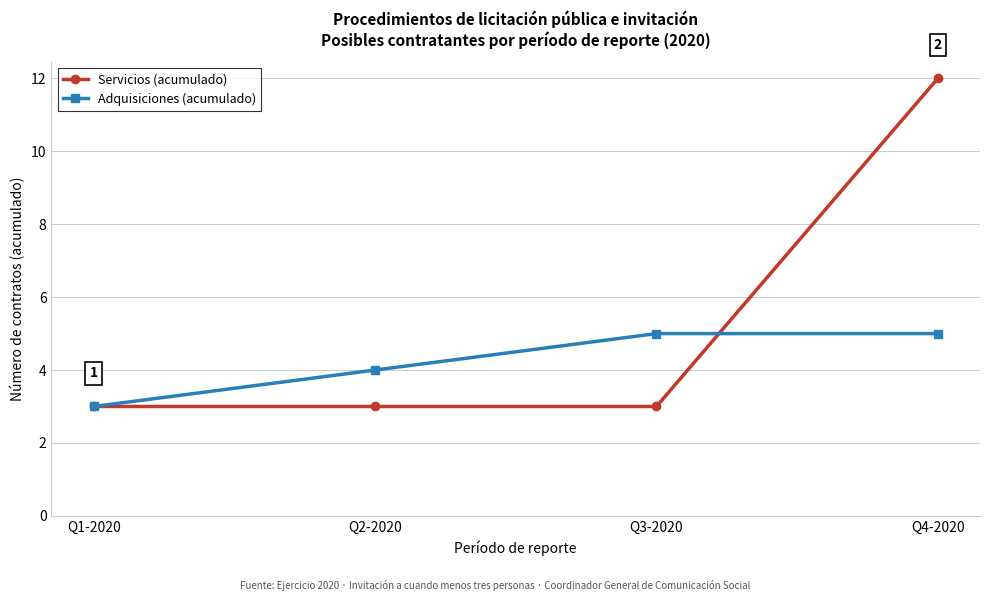

Which category has the highest value across all series?

Q4-2020